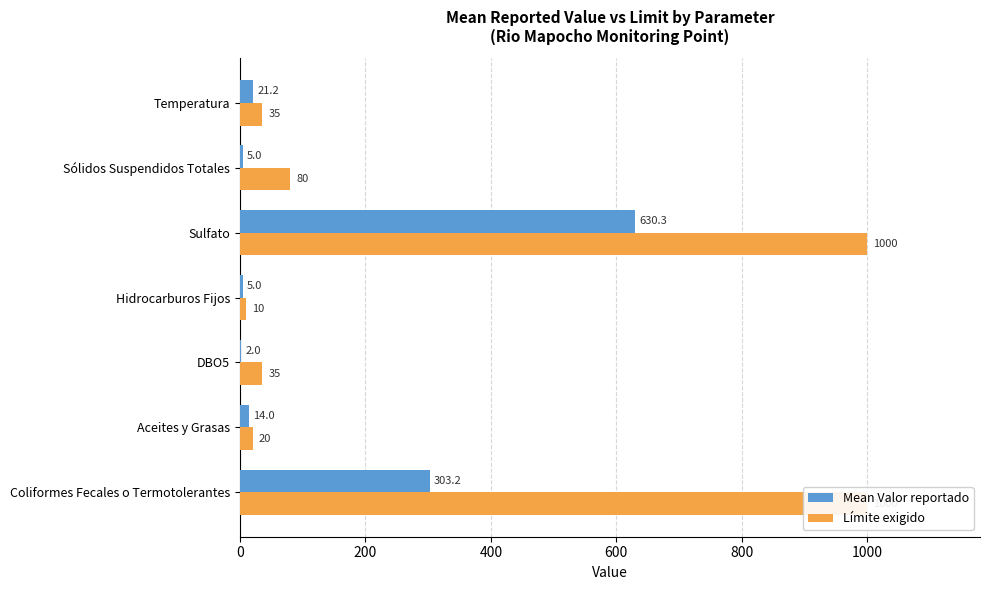

How many values in the Límite exigido series are below 35?

2